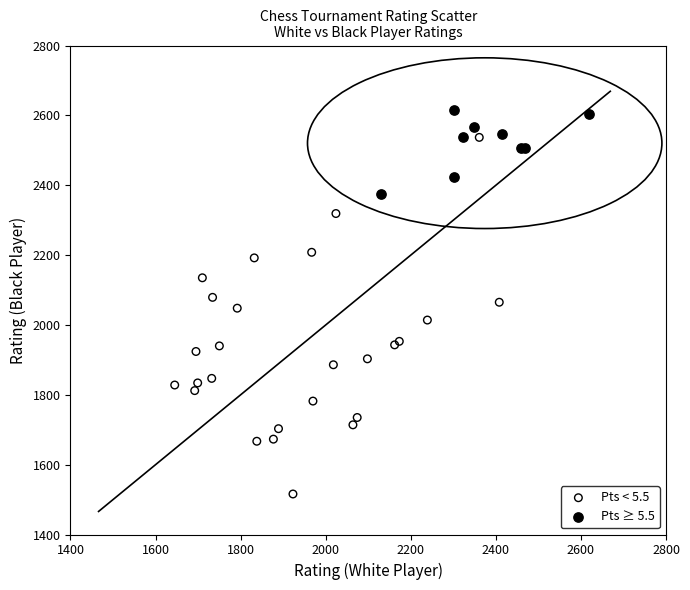

Which series has the largest Y range (max minus min)?

Pts < 5.5